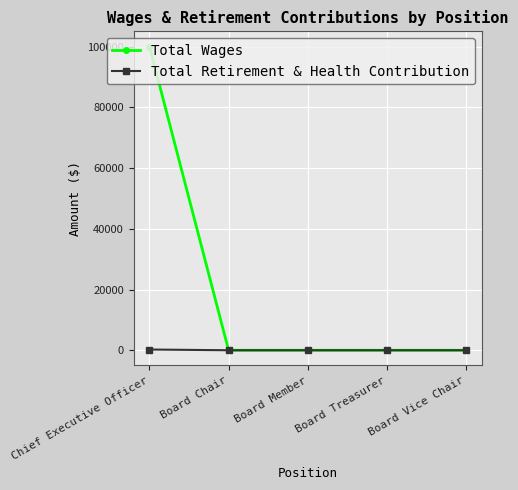

At which category does the chart reach its peak across all series?

Chief Executive Officer